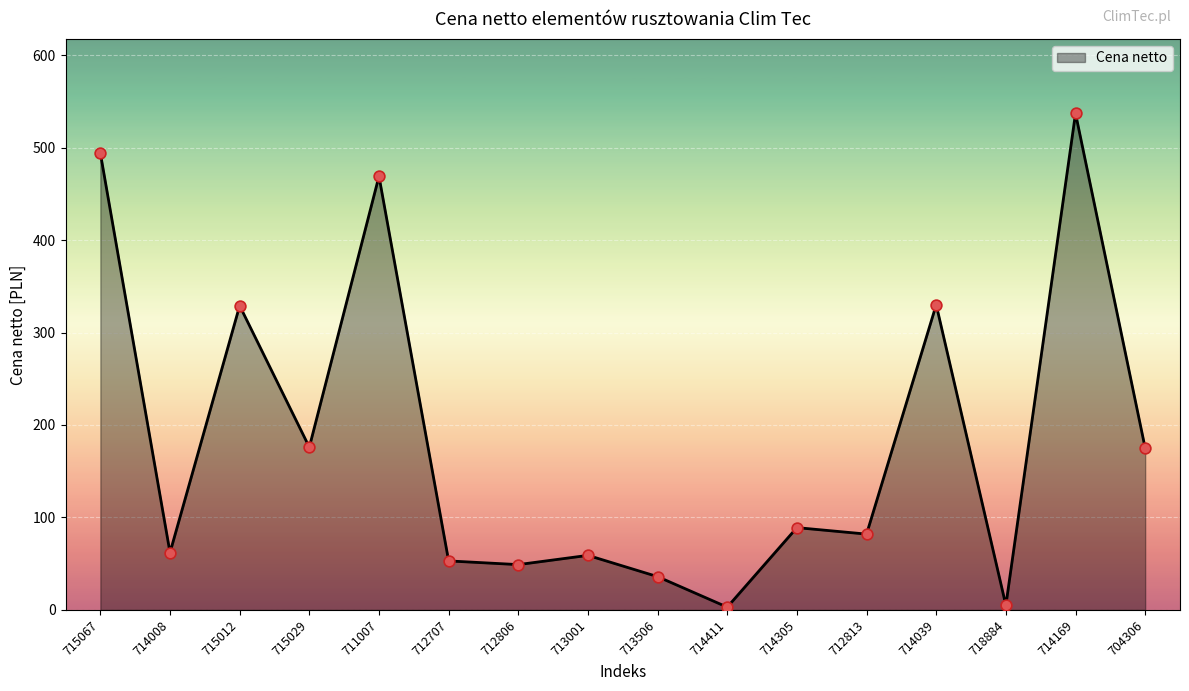

What is the change in value from 715029 to 712806?

-127